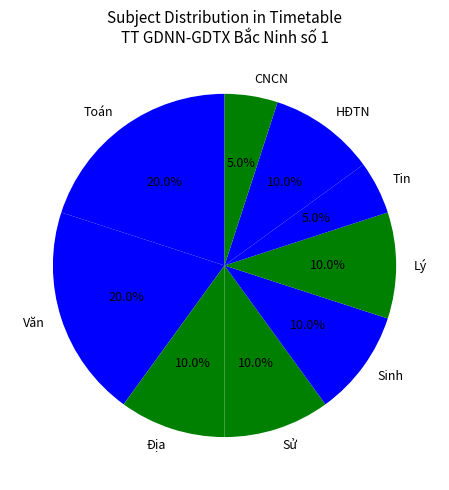

Which has a higher value, Tin or Văn?

Văn